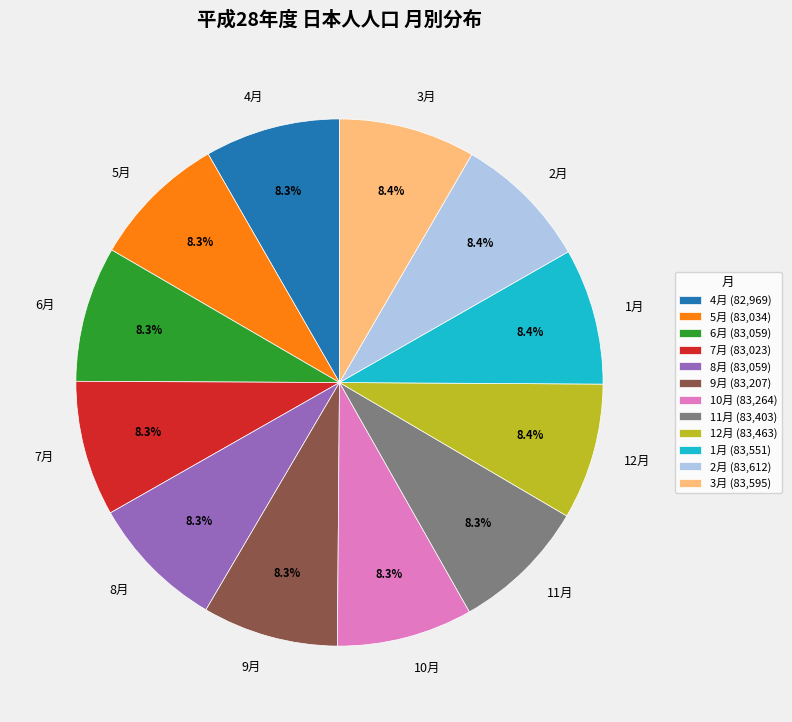

To the nearest percent, what portion does 8月 represent?

8%